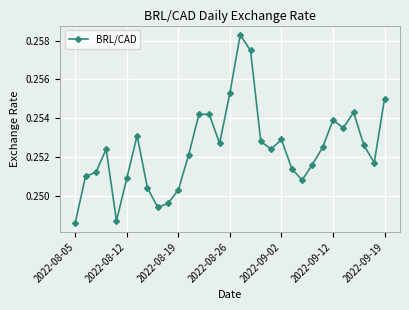

Is this an area chart (filled region under the line)?

No